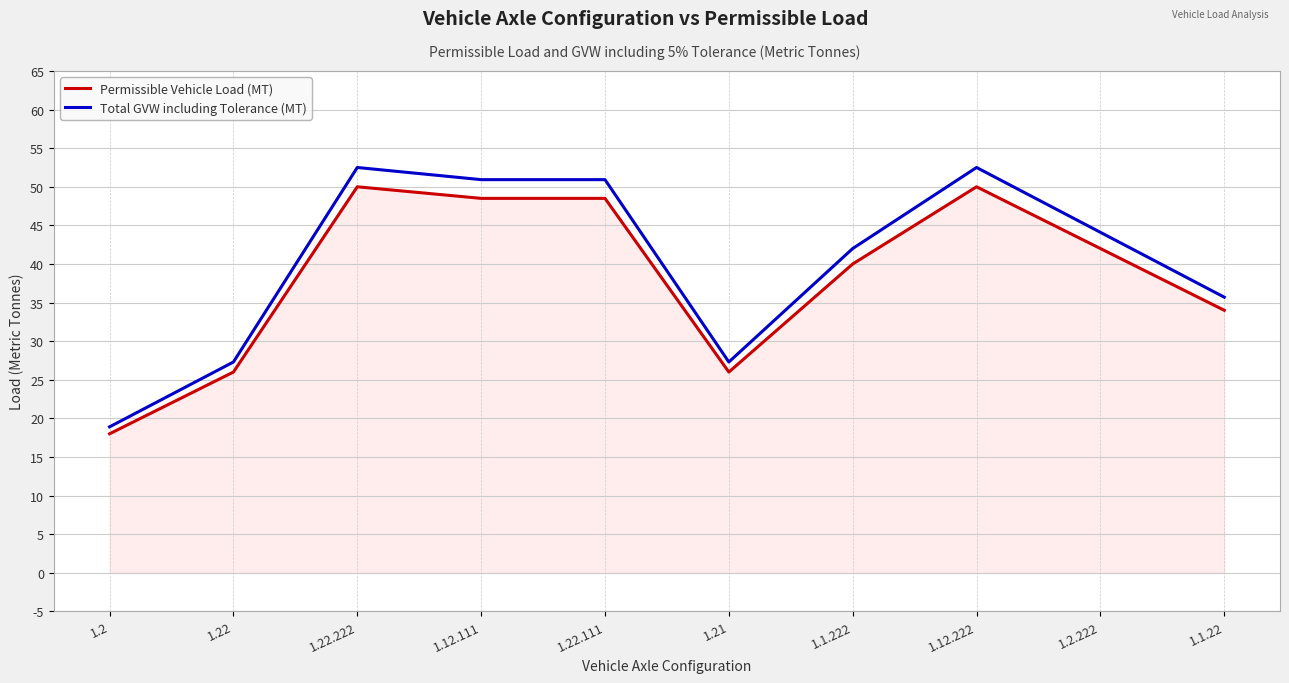

True or false: Permissible Vehicle Load (MT) has a value of 76.4 at 1.12.222.

False